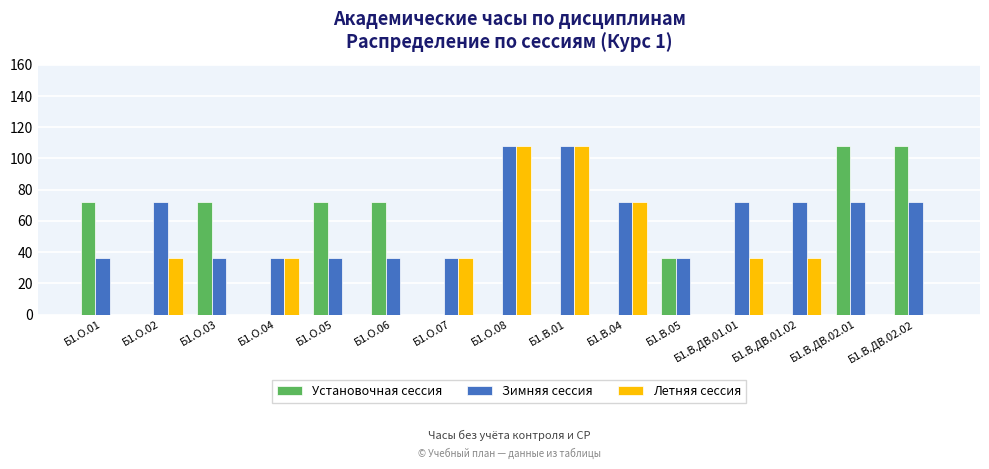

The Зимняя сессия series shows 19 at Б1.О.06. True or false?

False